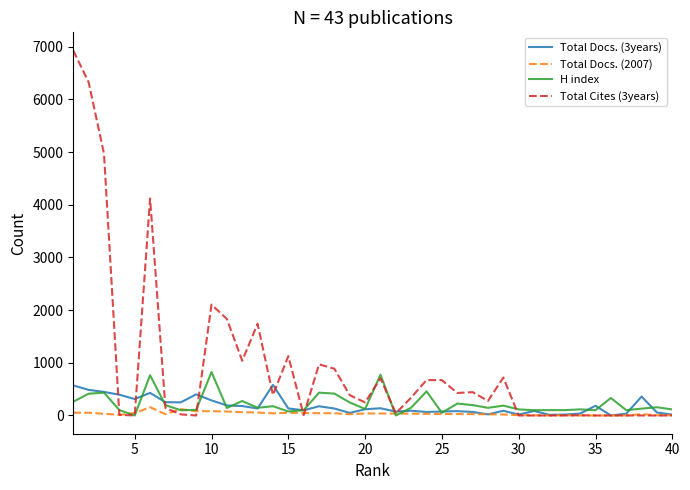

Which series has the largest total across all categories?

Total Cites (3years)